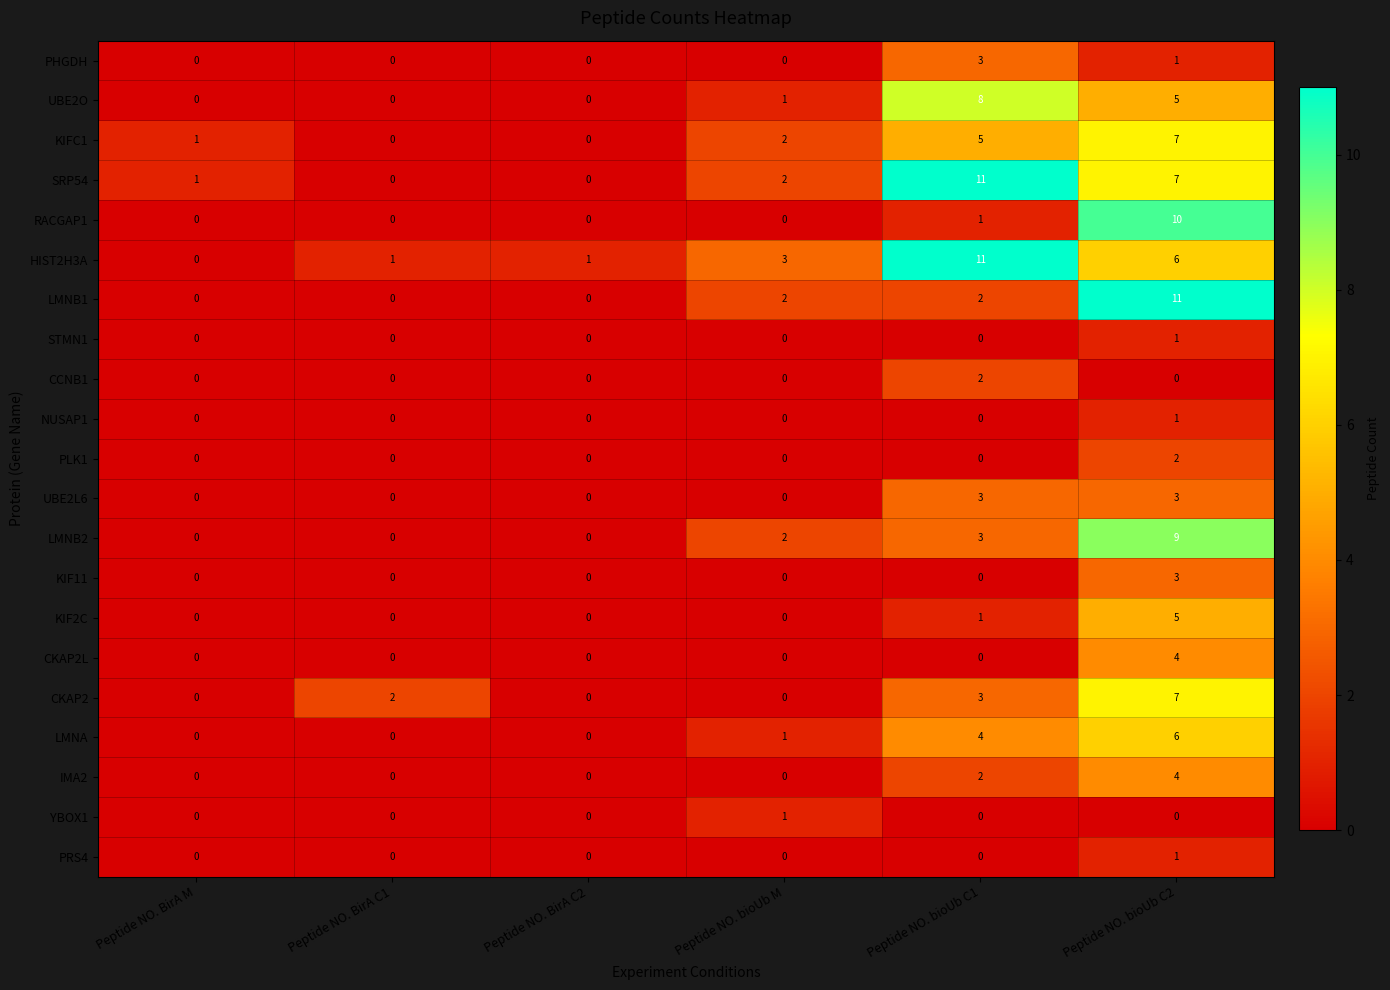

What is the total value across all series at Peptide NO. bioUb C2?

93